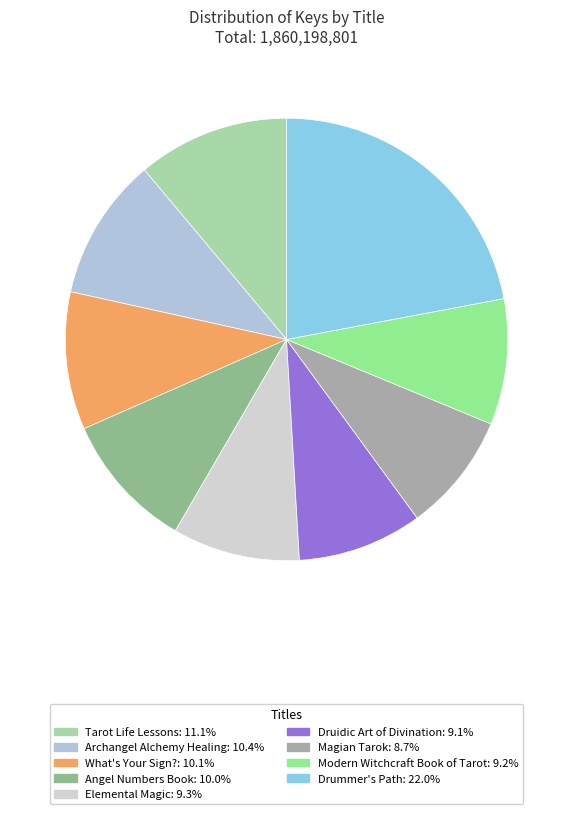

Count the number of slices in the pie.

9